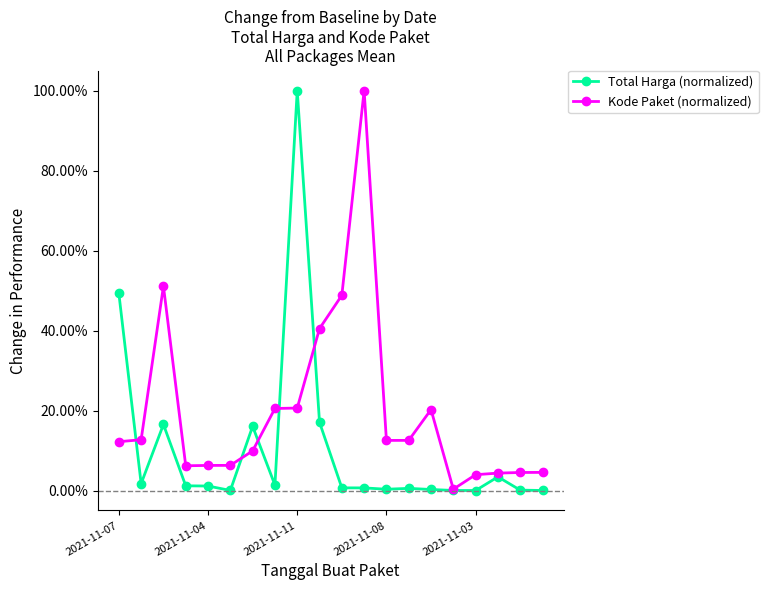

What are all the series names shown in the legend?

Total Harga (normalized), Kode Paket (normalized)